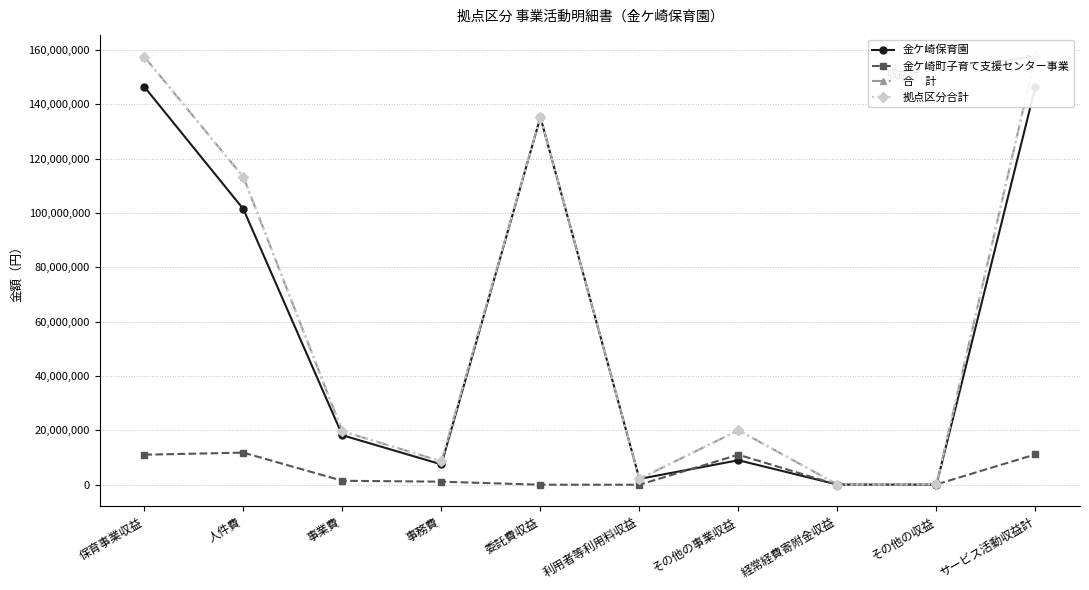

Does the chart display data point markers on the line(s)?

Yes